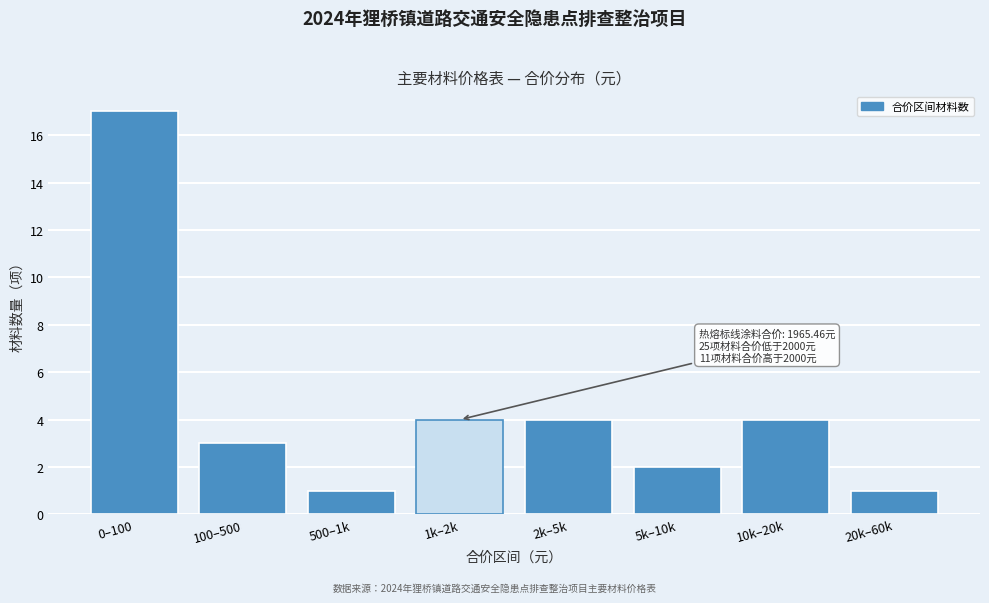

Reading left to right, list all the values displayed in this chart.

17	3	1	4	4	2	4	1